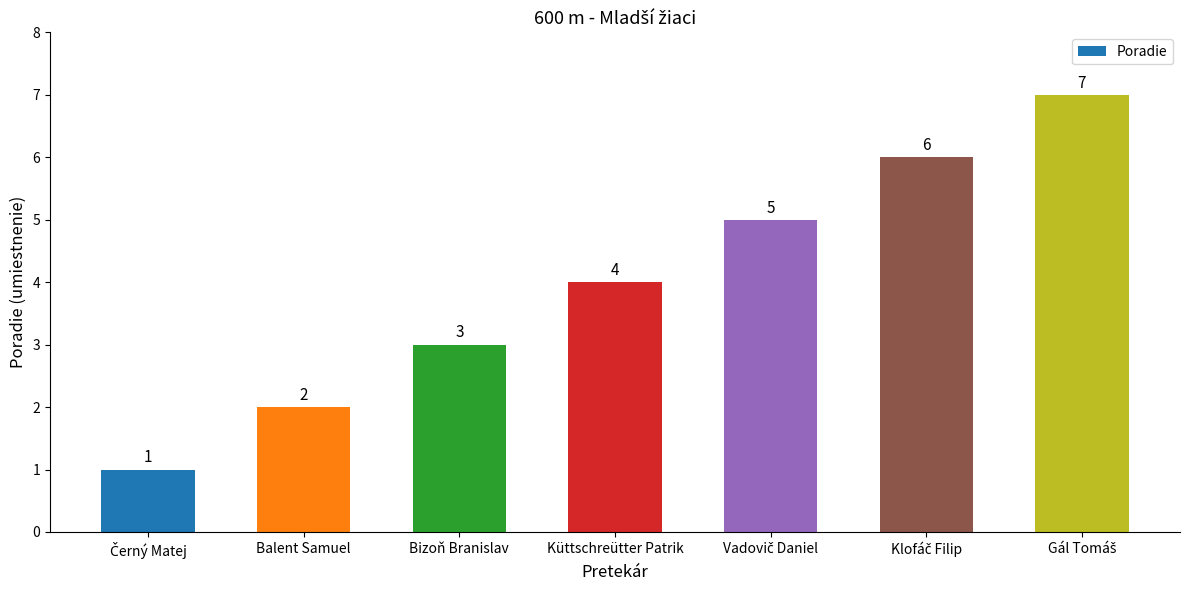

Between Balent Samuel and Bizoň Branislav, which is larger?

Bizoň Branislav